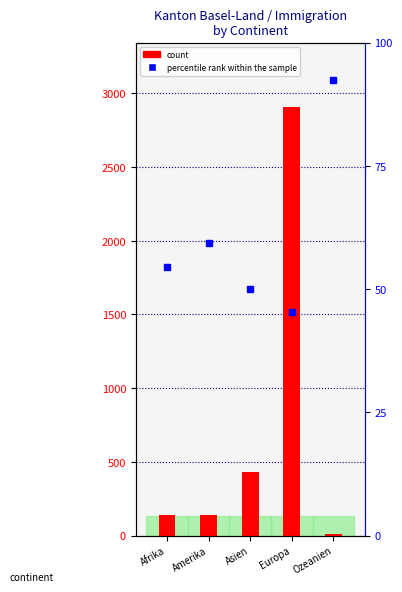

Reading left to right, transcribe all the data shown in this chart.

count: 143.0	138.0	429.0	2908.0	13.0
percentile rank within the sample: 54.5	59.4	50.1	45.3	92.3